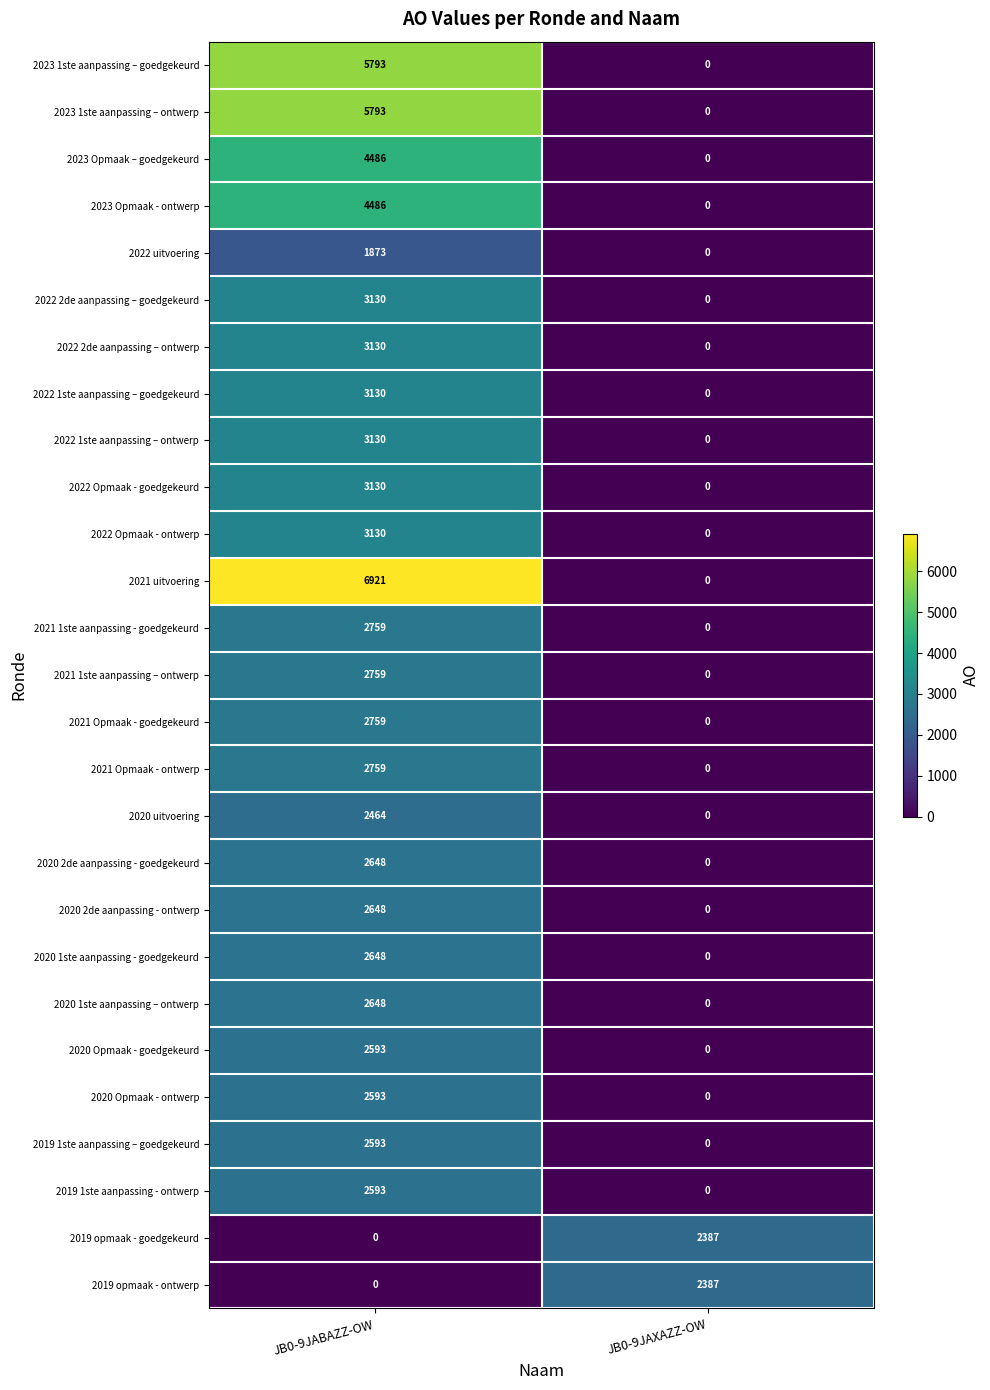

What is the maximum value shown in the chart?

6921